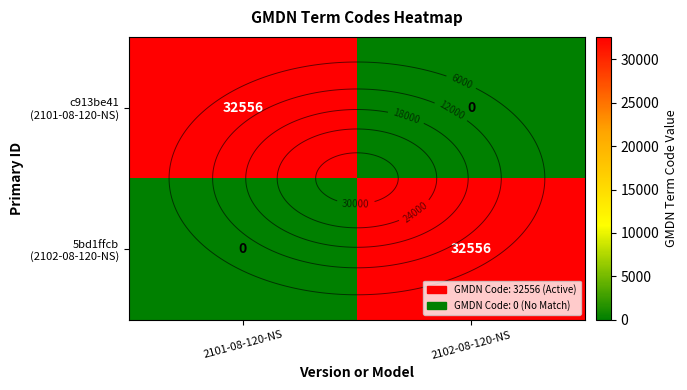

What is the total value across all series at 2101-08-120-NS?

32556